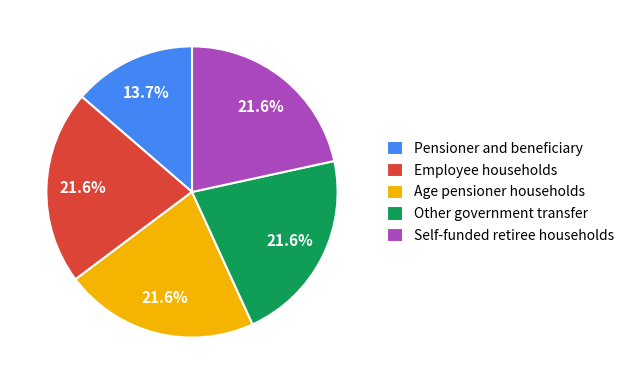

Do Age pensioner households and Employee households together represent more than half of the pie?

No